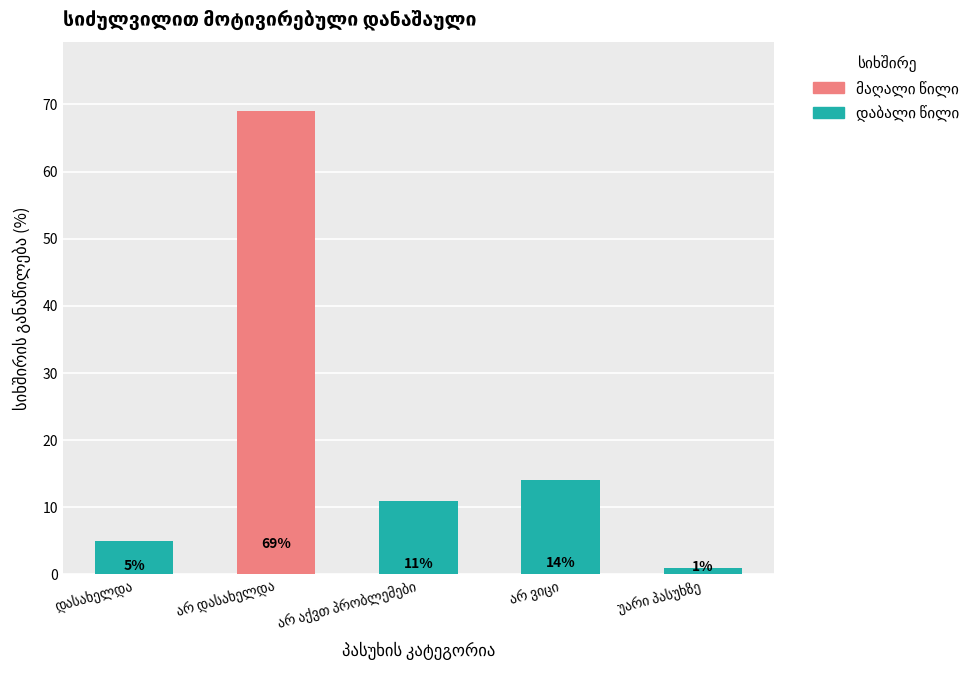

How many values are below 11?

2